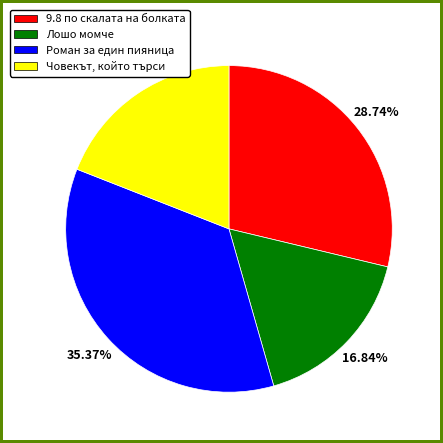

Which has a higher value, Човекът, който търси or 9.8 по скалата на болката?

9.8 по скалата на болката